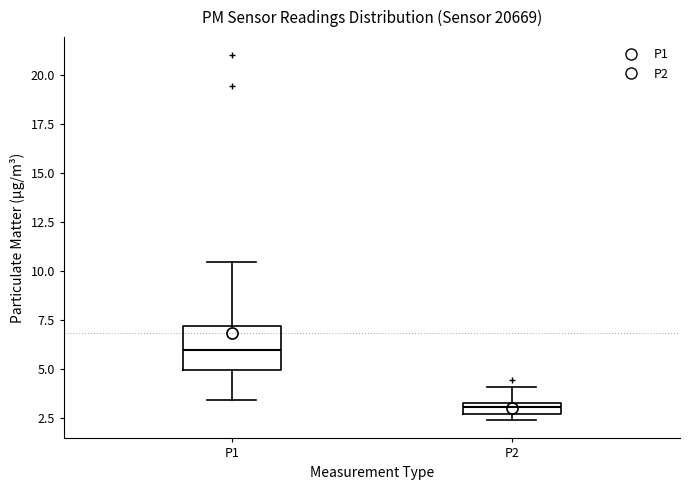

Which box's median line is the lowest?

P2